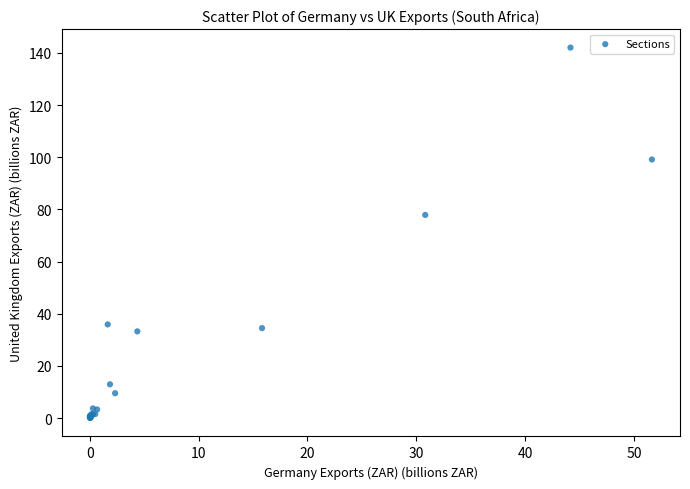

What Y value in the scatter plot is closest to 71?

77.9